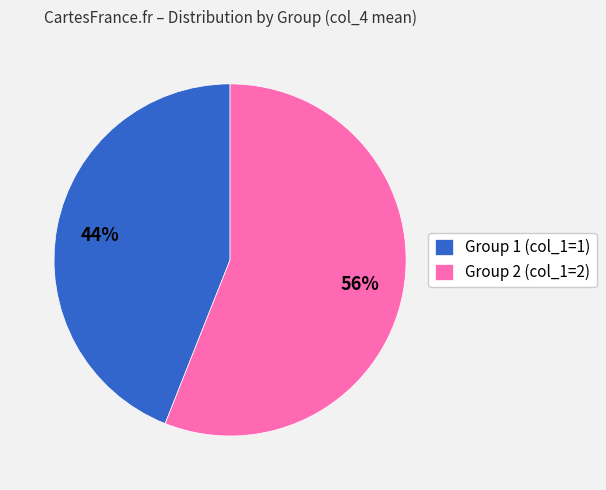

How many segments does this pie chart have?

2